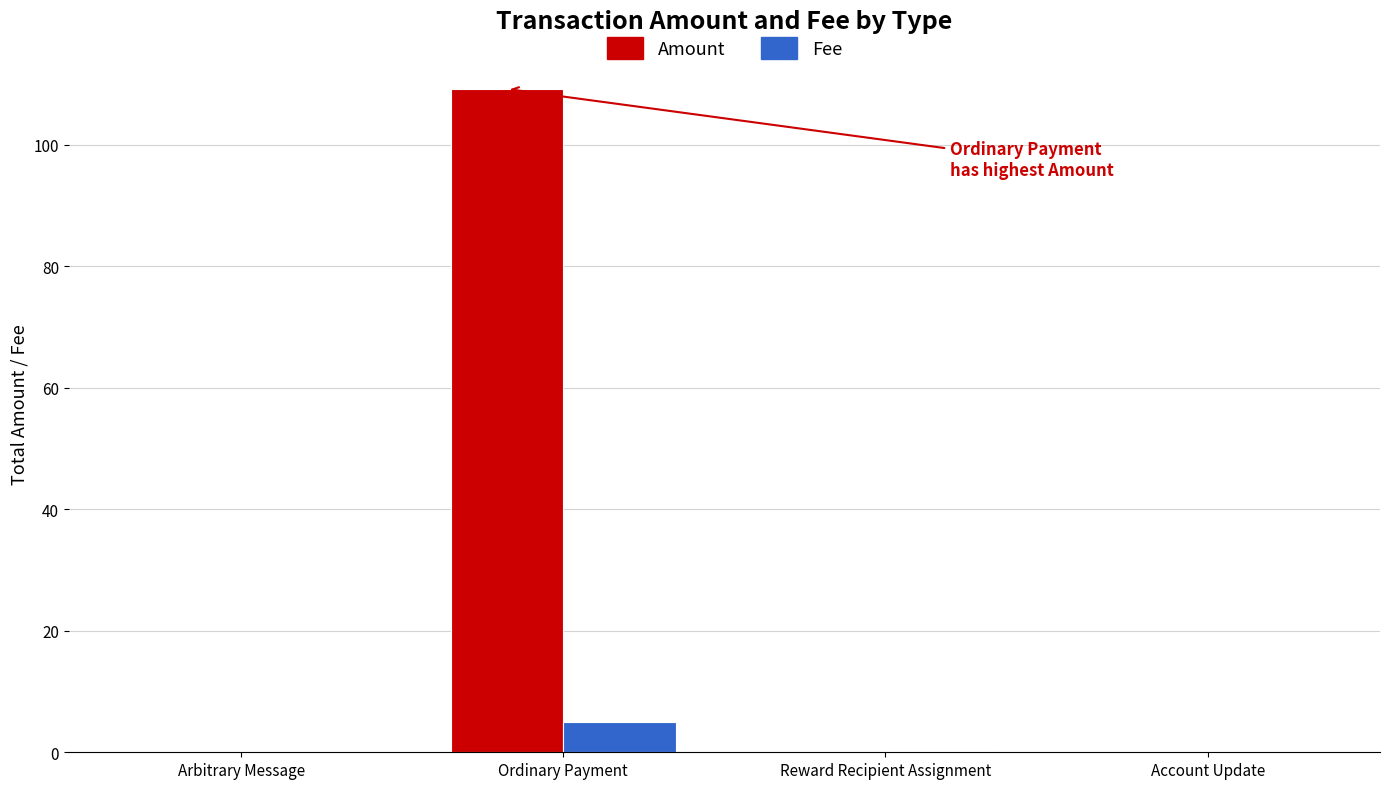

Which series has the largest total across all categories?

Amount